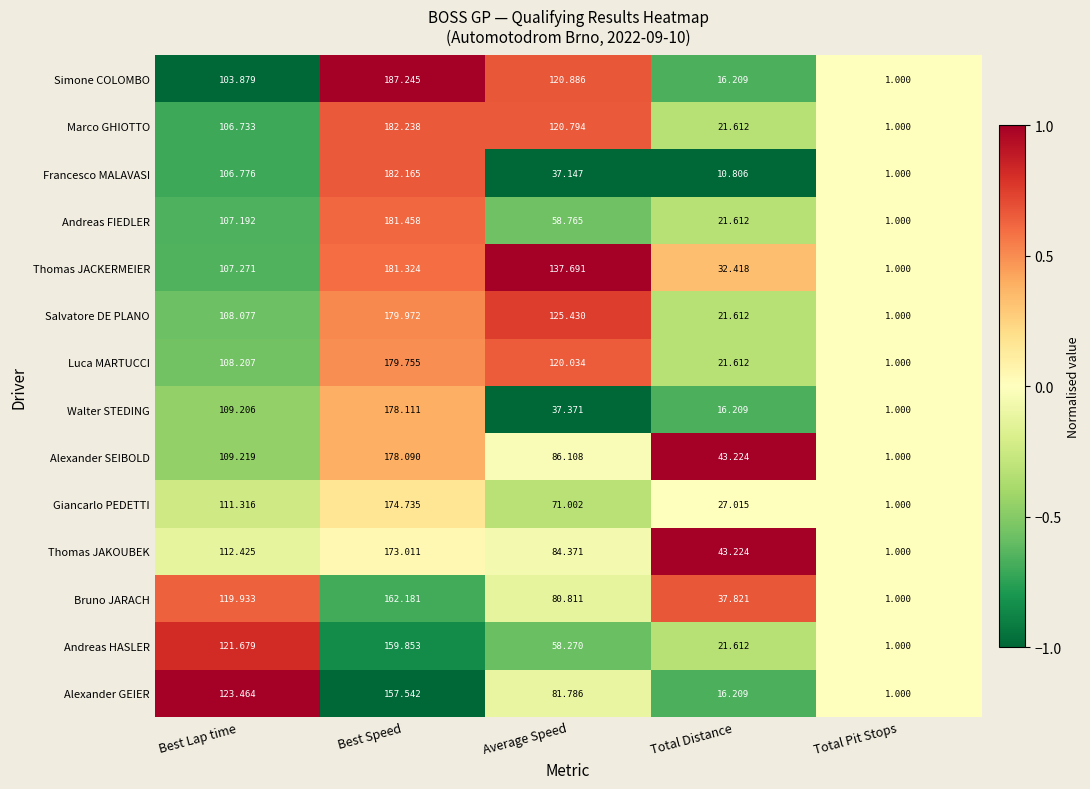

Where is Giancarlo PEDETTI nearest to the value 87?

Average Speed